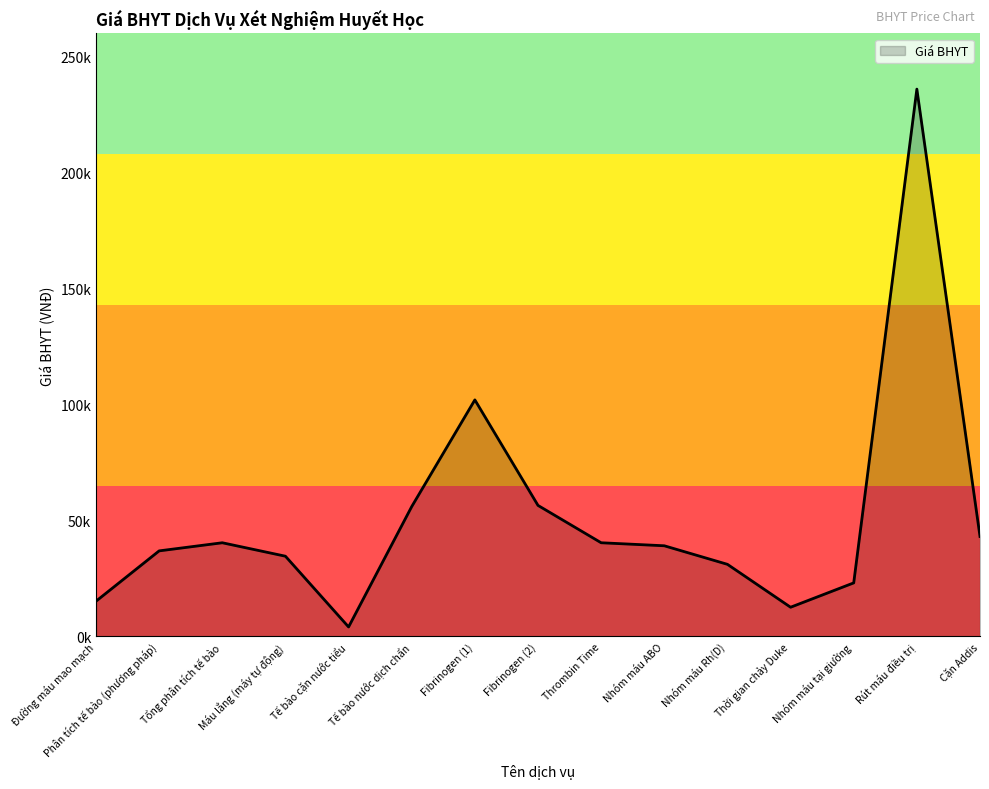

Does the chart display data point markers on the line(s)?

No